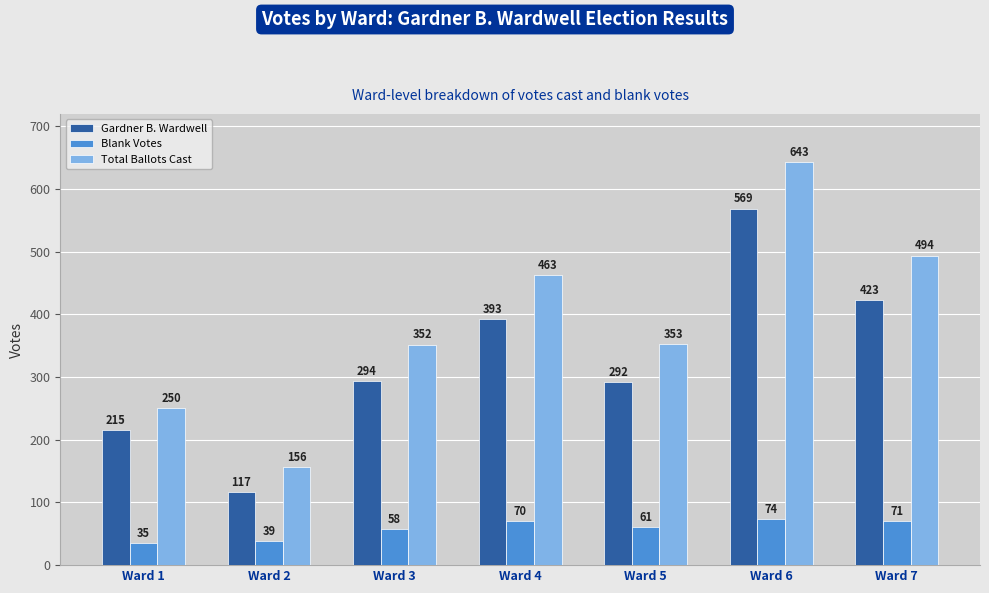

Does the chart contain any negative values?

No